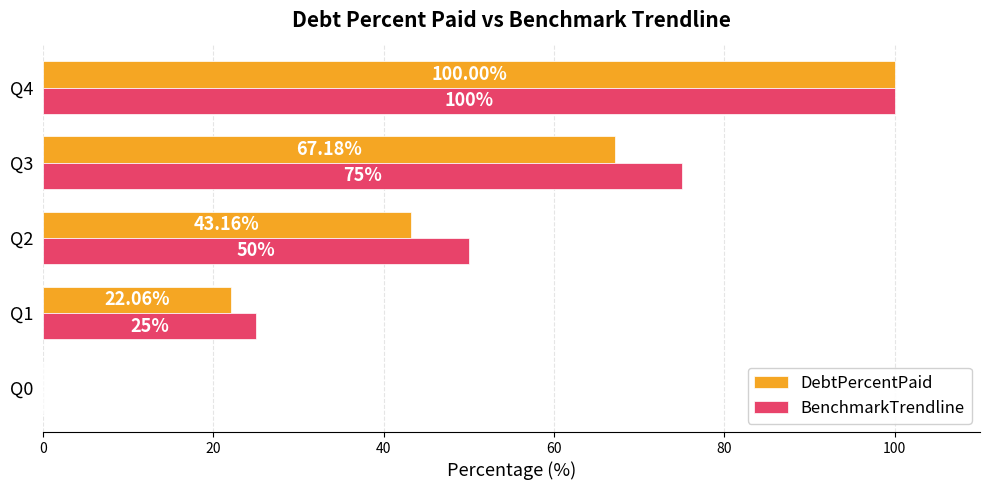

What is the sum of the BenchmarkTrendline values at Q0 and Q2?

50.0